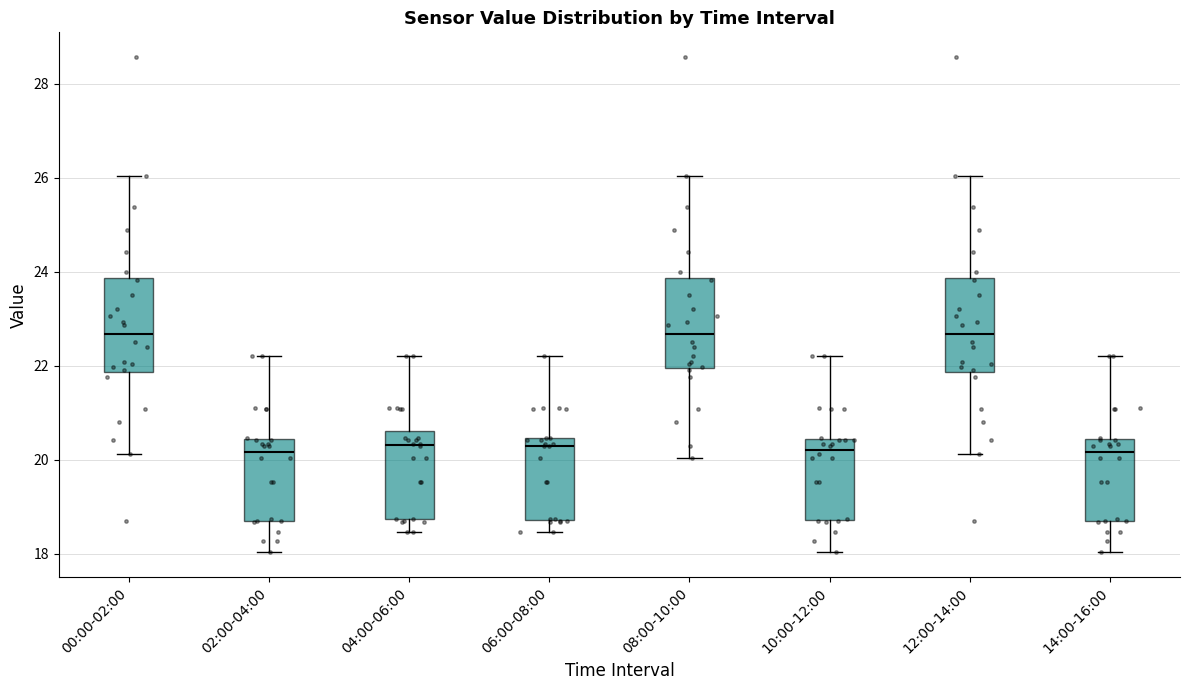

Where does the median line of the box for 14:00-16:00 sit on the y-axis? The values are not printed on the chart, so give them approximately, as read against the axis.

20.2